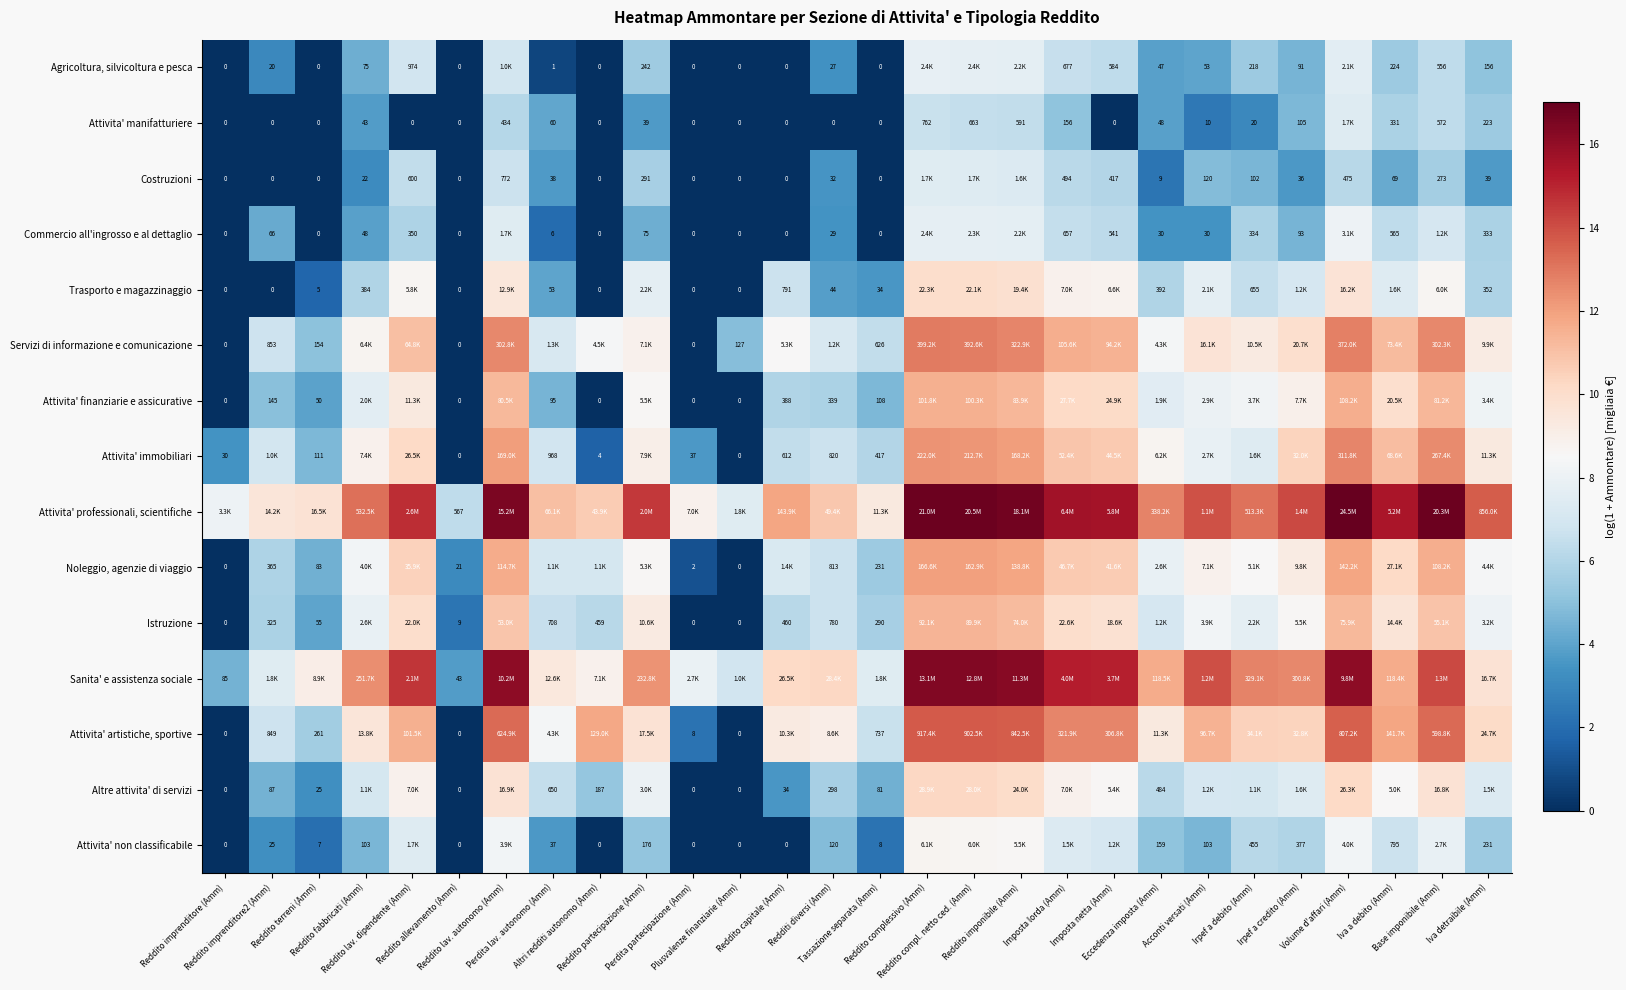

List the series in order of their peak value, lowest first.

Attivita' manifatturiere, Costruzioni, Agricoltura, silvicoltura e pesca, Commercio all'ingrosso e al dettaglio, Attivita' non classificabile, Trasporto e magazzinaggio, Altre attivita' di servizi, Istruzione, Attivita' finanziarie e assicurative, Noleggio, agenzie di viaggio, Attivita' immobiliari, Servizi di informazione e comunicazione, Attivita' artistiche, sportive, Sanita' e assistenza sociale, Attivita' professionali, scientifiche